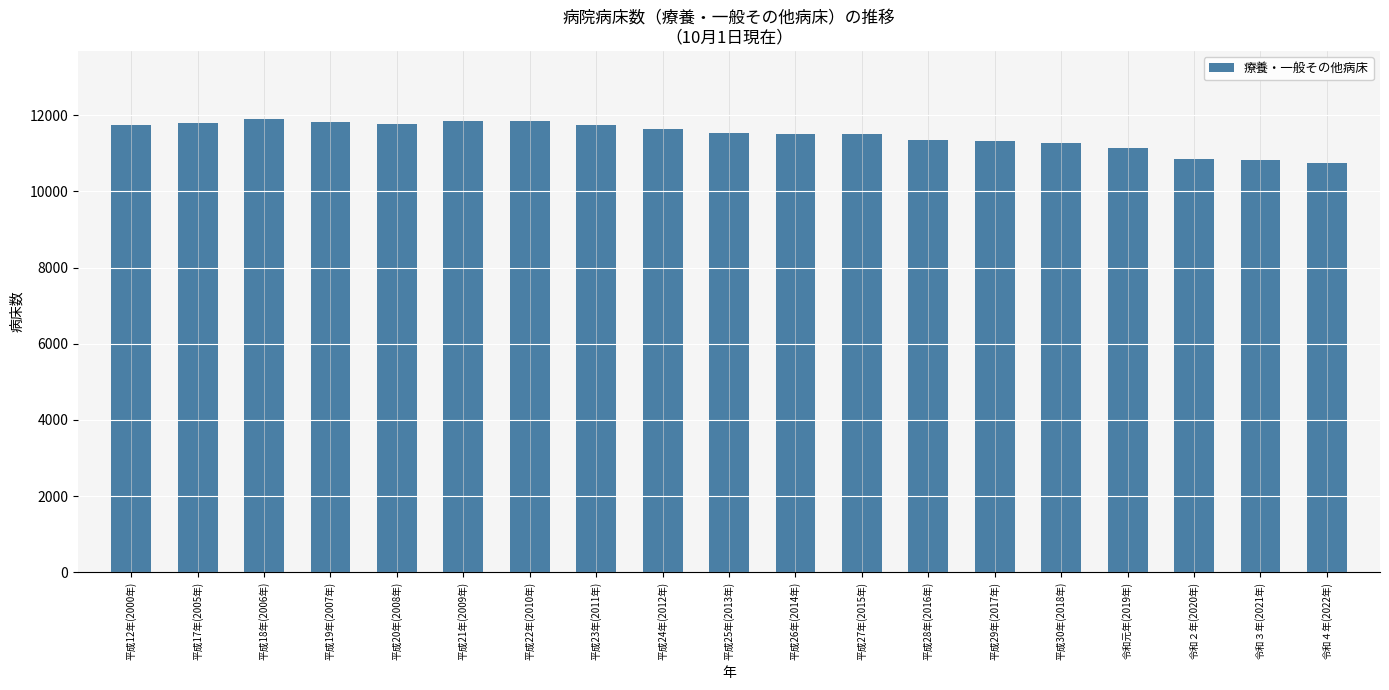

Approximately how many times larger is the value at 平成22年(2010年) compared to 令和元年(2019年)?

1.1